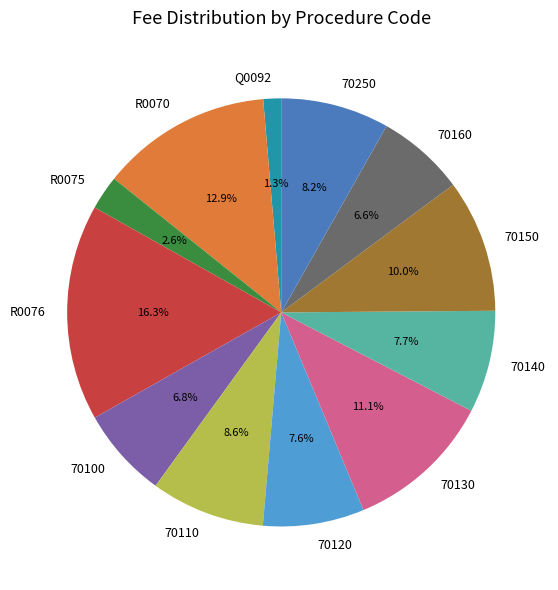

What is the ratio of the value at 70250 to the value at R0075?

3.2